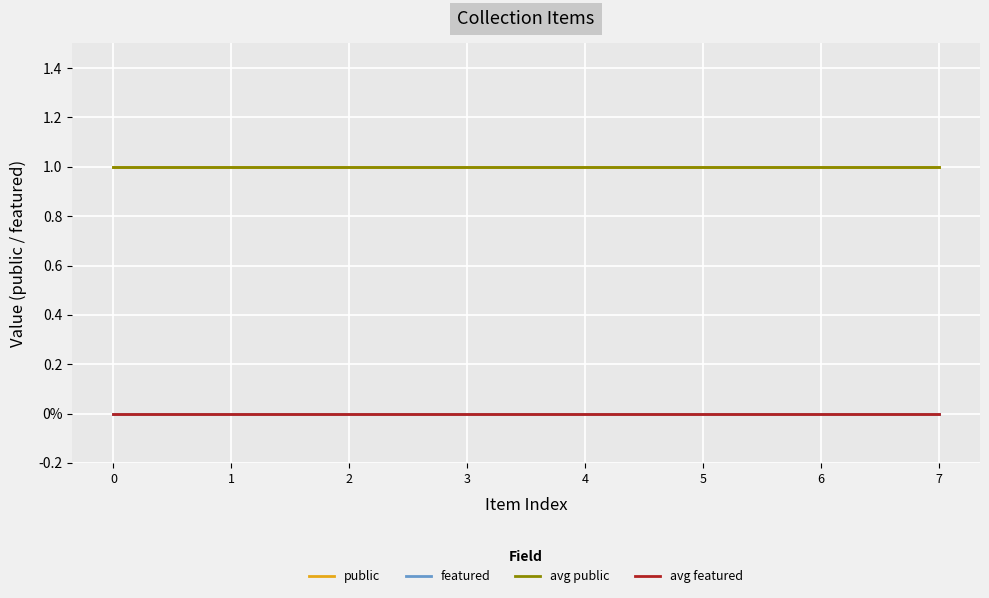

Reading left to right, extract all data points from this chart.

public: 0=1	1=1	2=1	3=1	4=1	5=1	6=1	7=1
featured: 0=0	1=0	2=0	3=0	4=0	5=0	6=0	7=0
avg public: 0=1	1=1	2=1	3=1	4=1	5=1	6=1	7=1
avg featured: 0=0	1=0	2=0	3=0	4=0	5=0	6=0	7=0